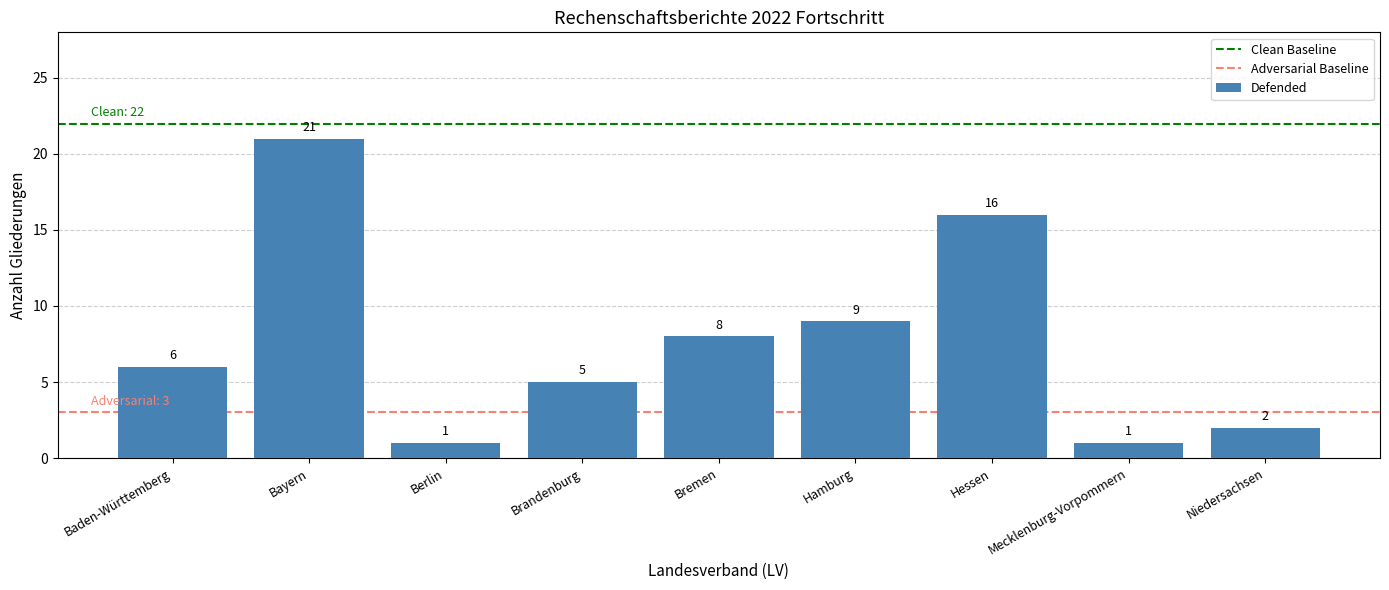

Reading left to right, extract all data points from this chart.

6	21	1	5	8	9	16	1	2